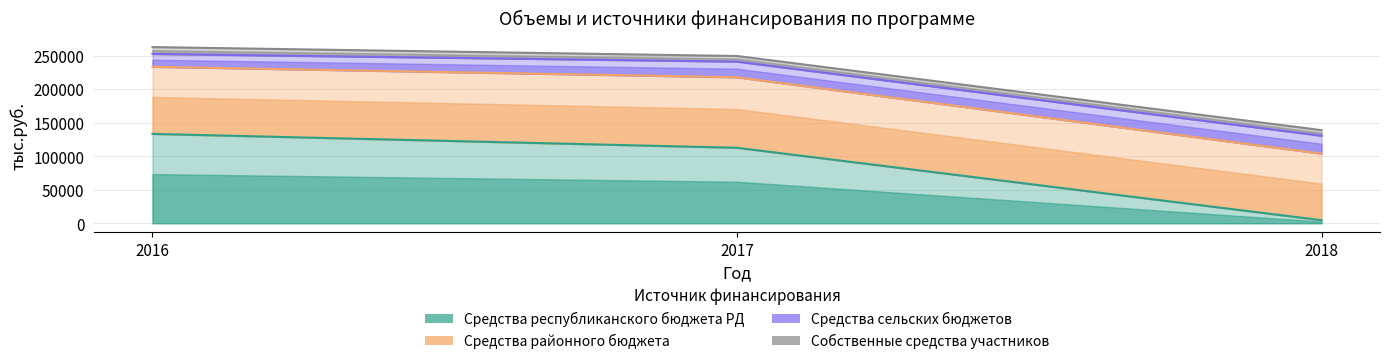

How many distinct data groups are displayed?

4